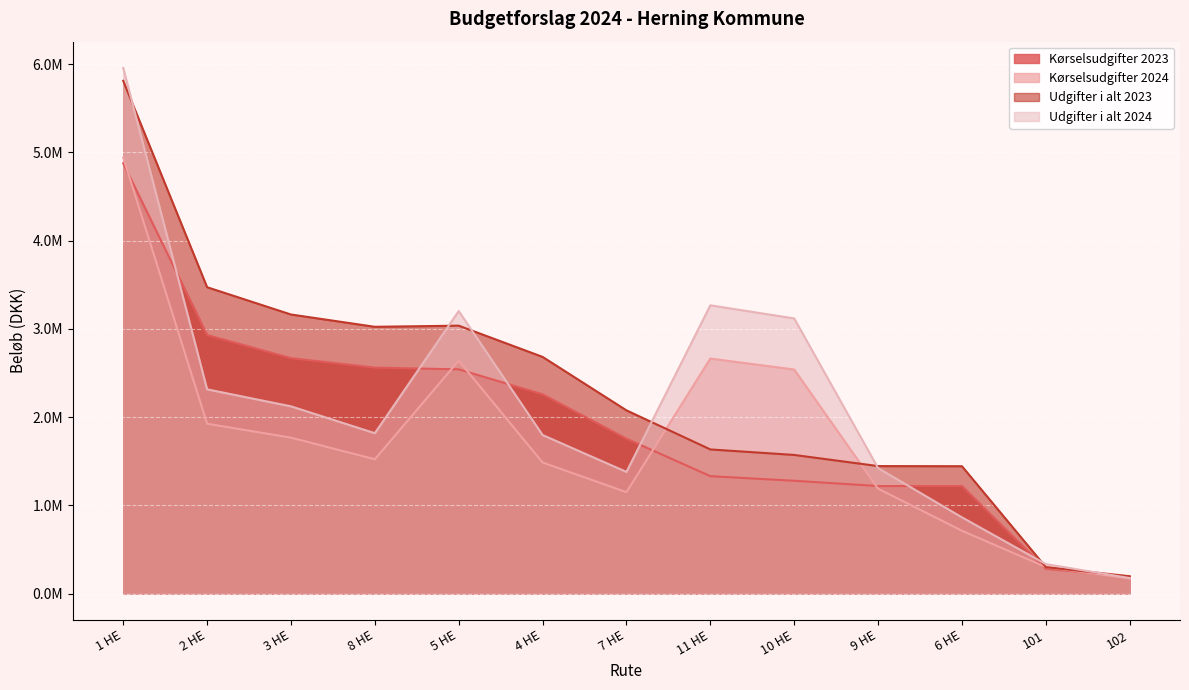

How many times do Udgifter i alt 2023 and Kørselsudgifter 2024 cross each other?

4